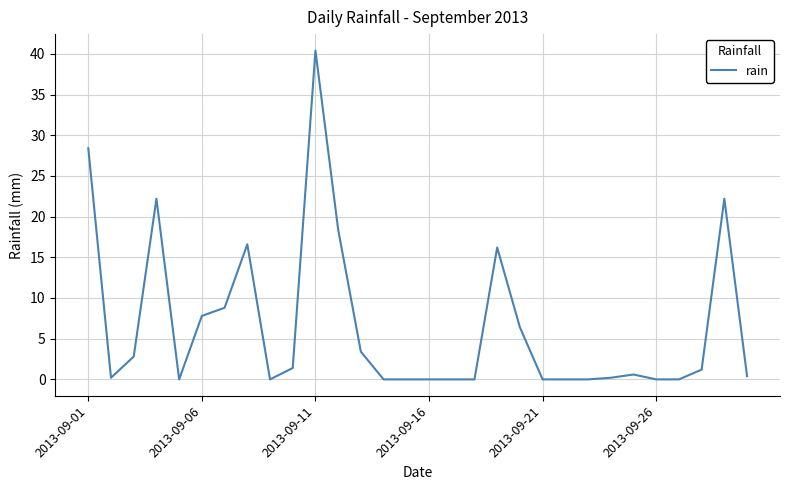

What is the difference between the maximum and minimum values?

40.4